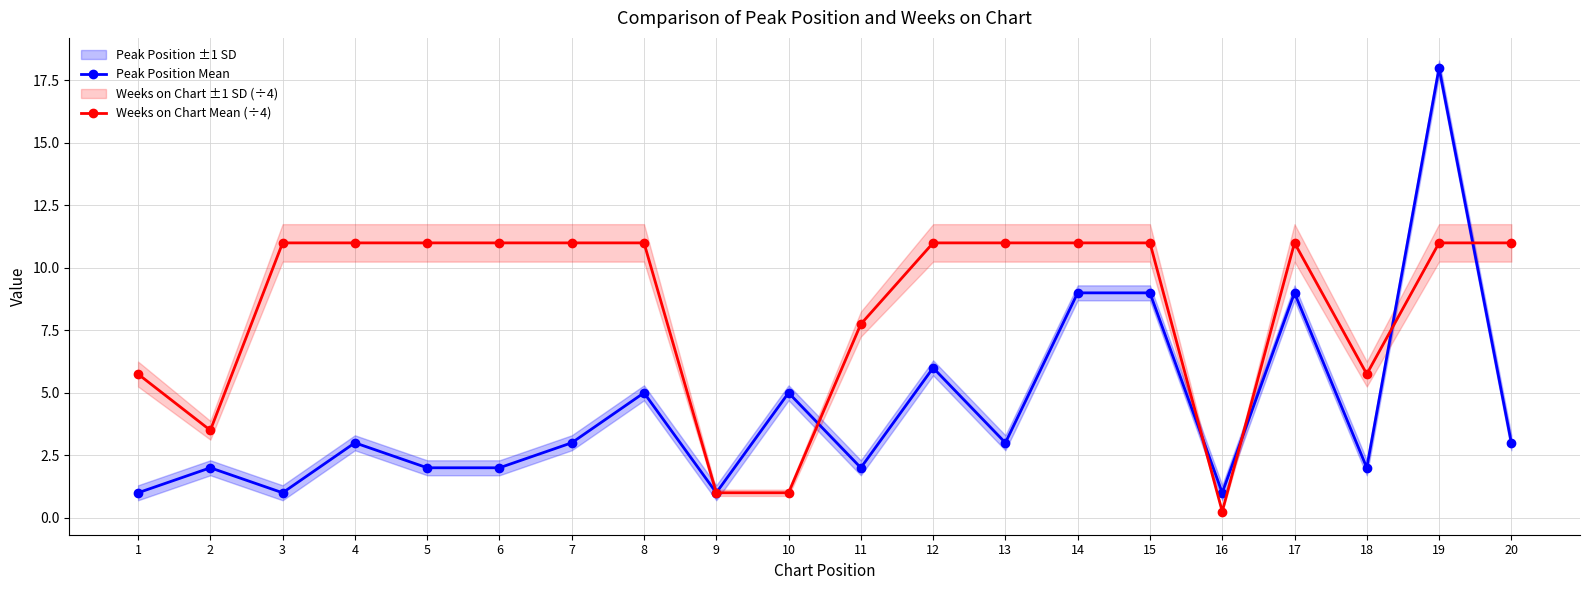

How many values in the Weeks on Chart Mean (÷4) series are below 11?

7